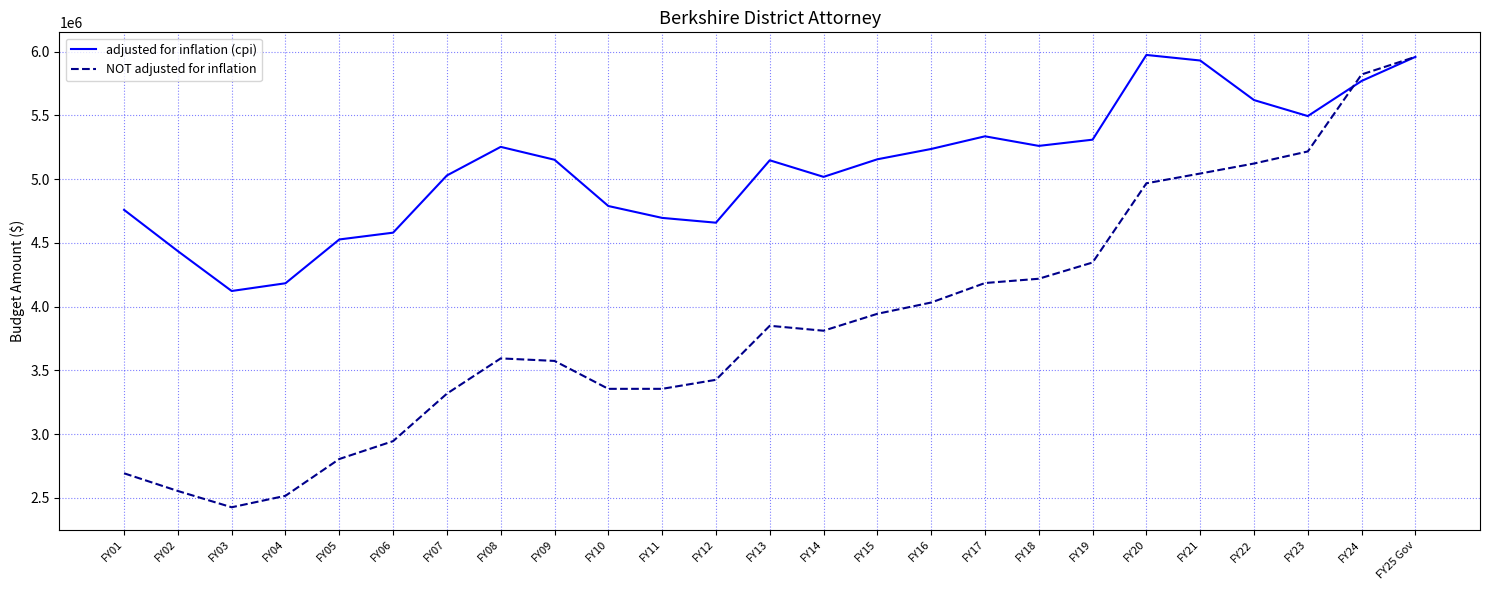

Rank the series by their average value, from lowest to highest.

NOT adjusted for inflation, adjusted for inflation (cpi)